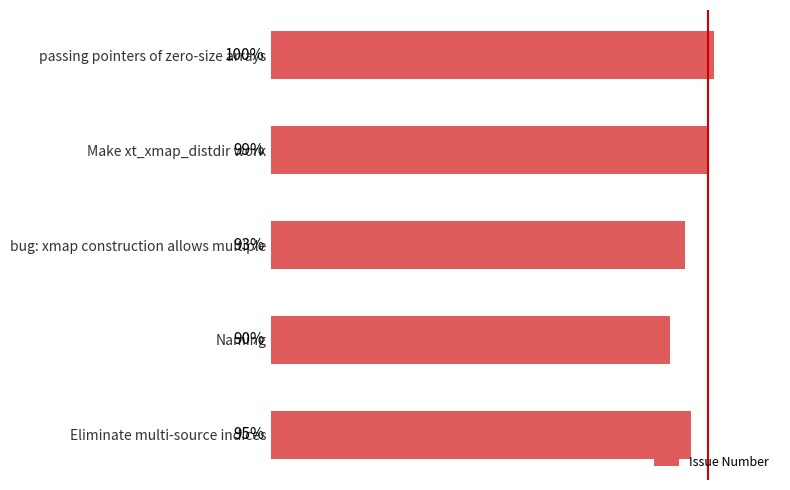

Are the bars horizontal?

Yes